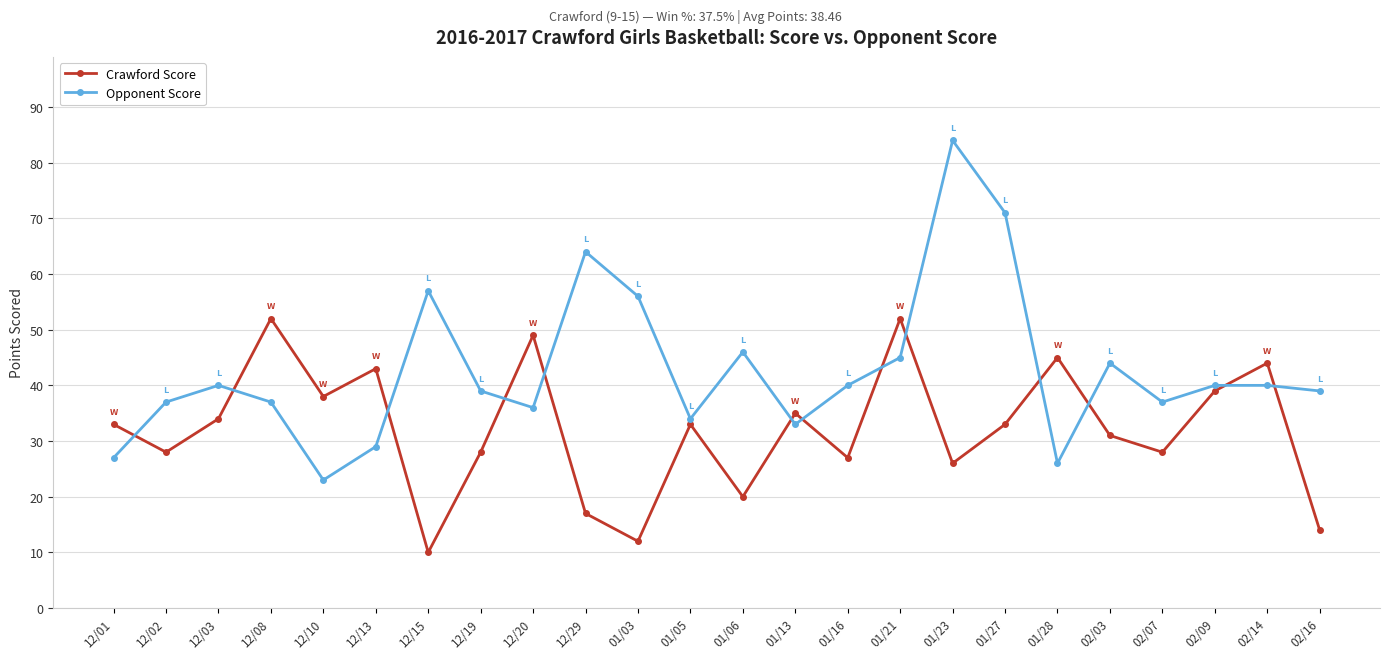

What is the lowest value of the Crawford Score series?

10